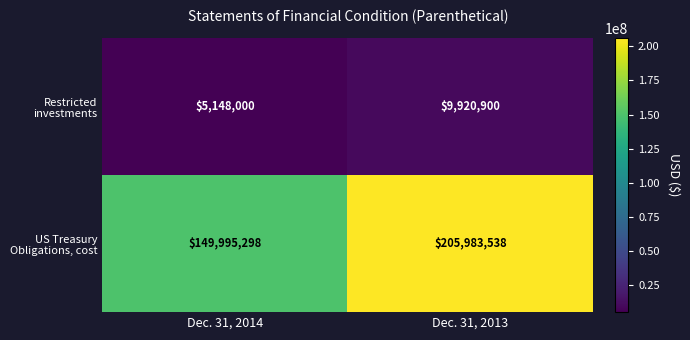

What is the total value across all series at Dec. 31, 2013?

215904438